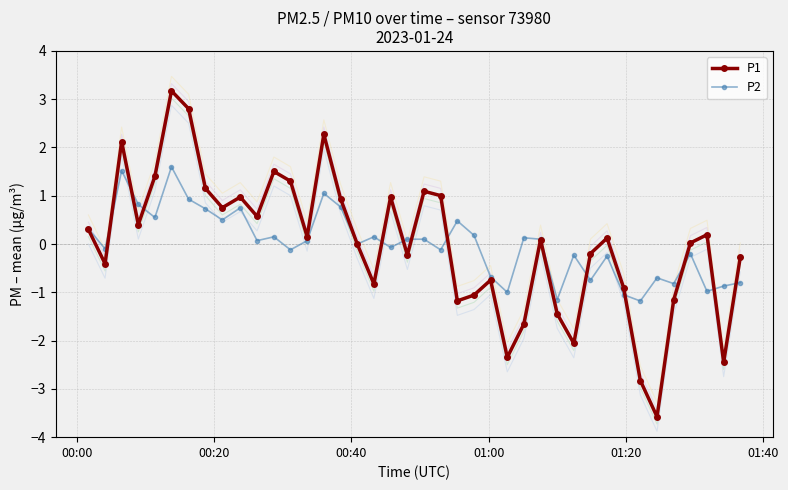

What is the value of the P1 point at the 26th from the left?

-2.3